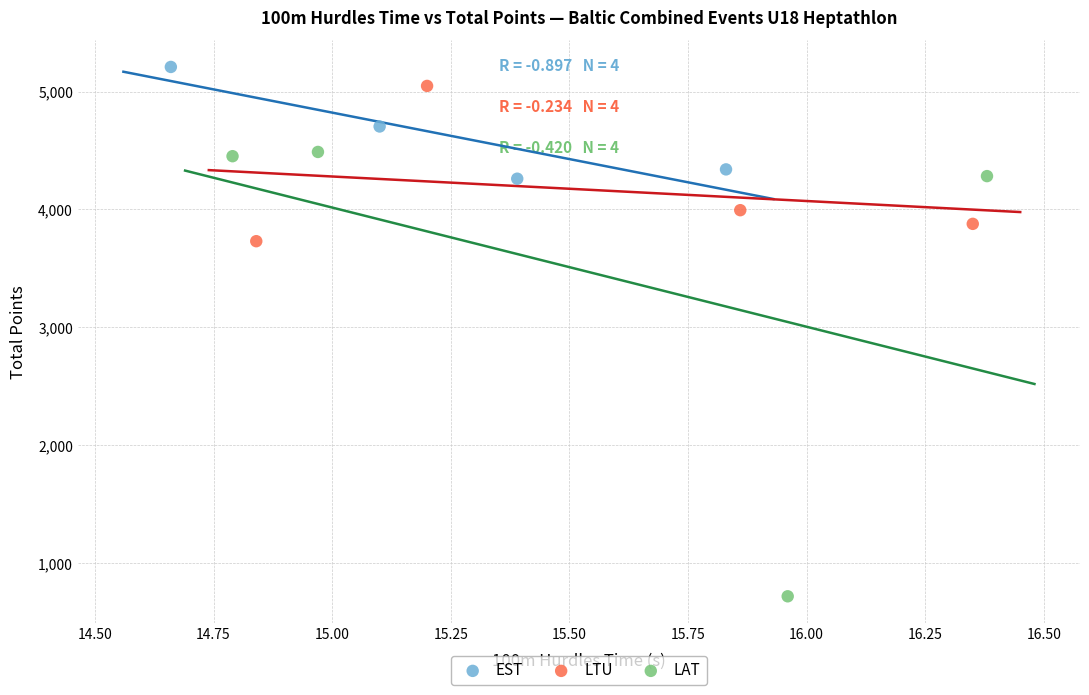

Which series reaches the minimum Y coordinate?

LAT